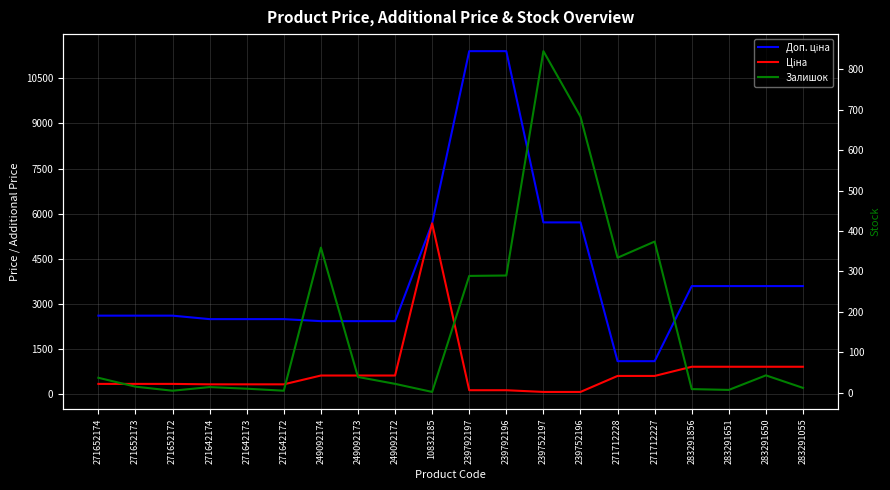

What position from the right is 239752197?

8